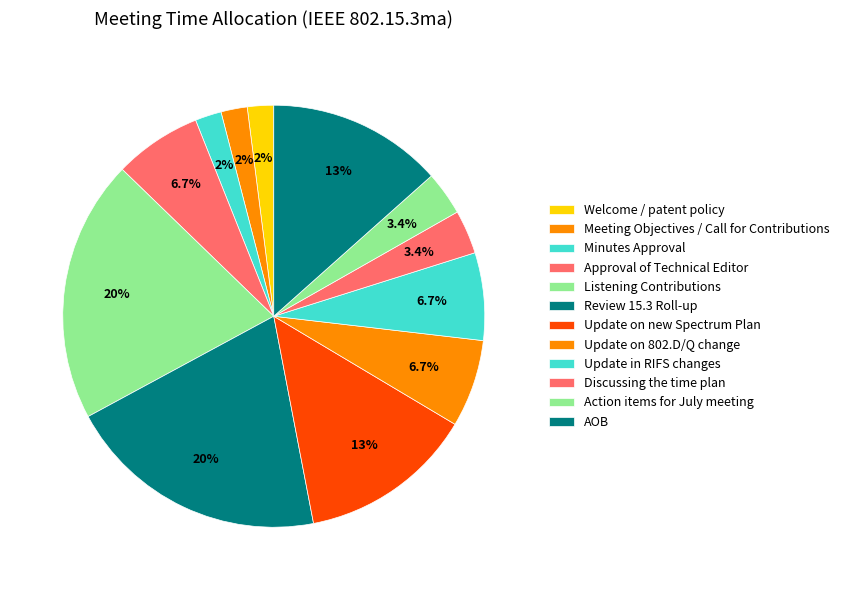

How many segments does this pie chart have?

12